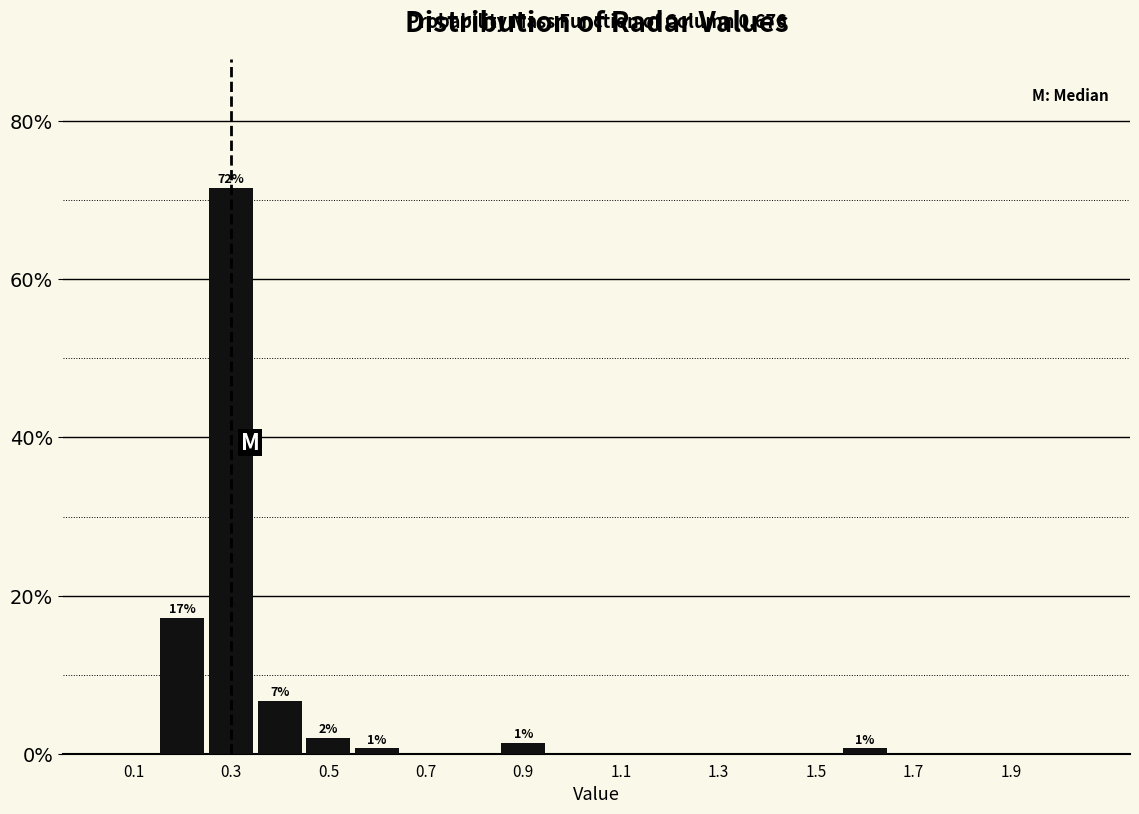

Over which range of the x-axis is the bar tallest?

0.25 to 0.35